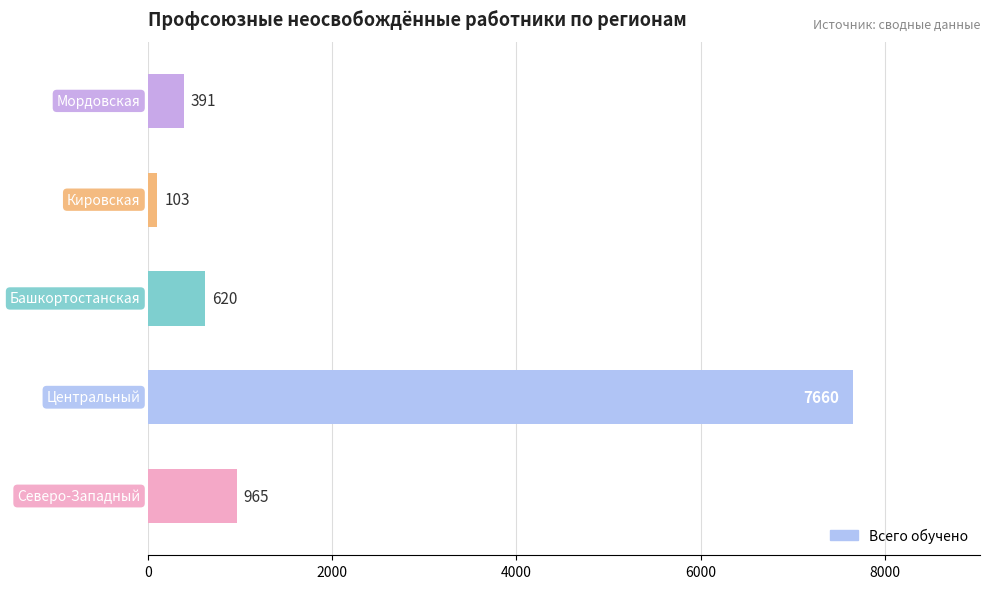

What is the maximum value shown in the chart?

7660